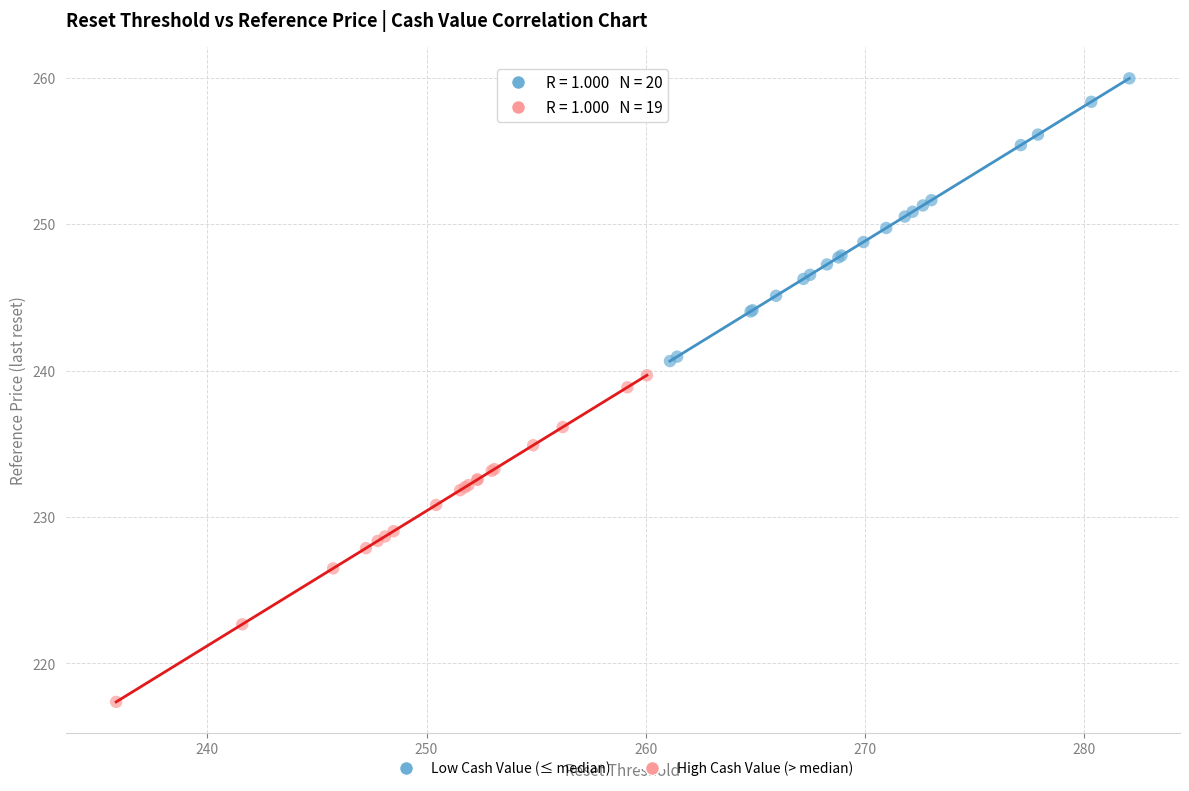

Which series contains the lowest Y value?

High Cash Value (> median)